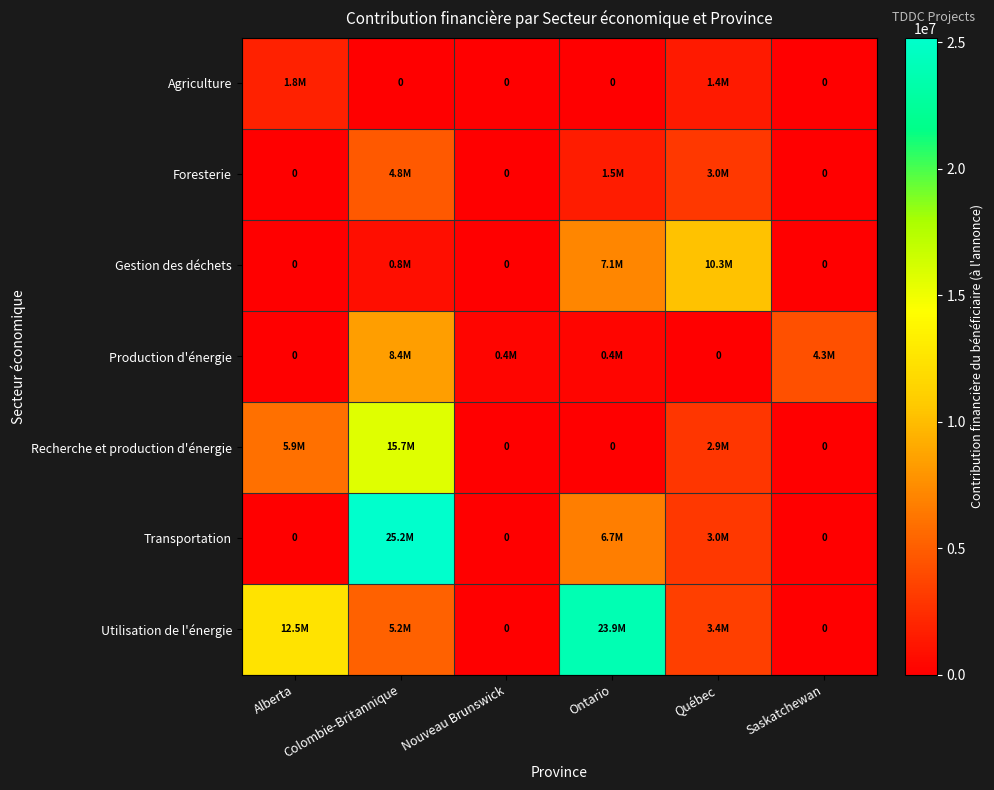

At how many categories does at least one series exceed 1256808?

5